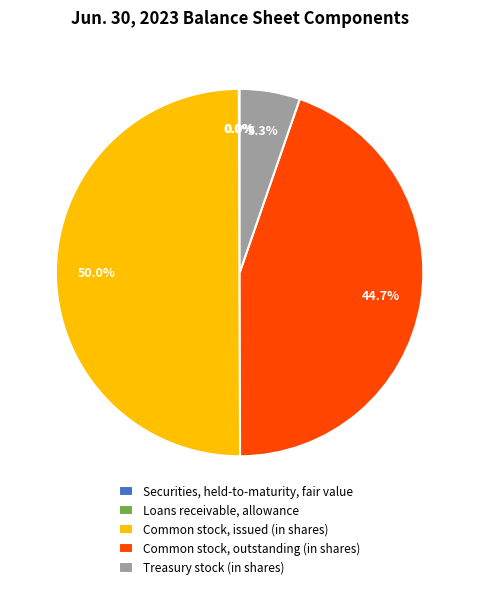

Which category has the biggest portion of the pie?

Common stock, issued (in shares)